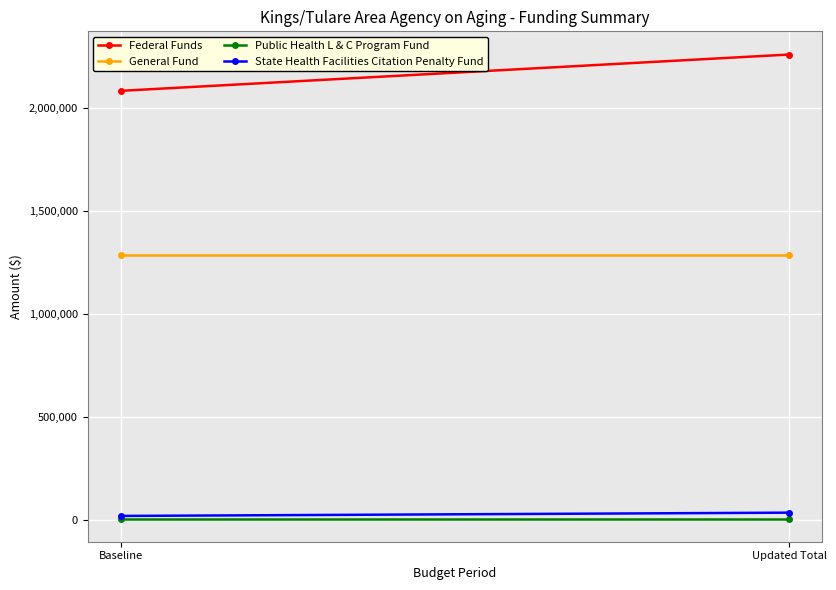

Reading left to right, list all the values displayed in this chart.

Federal Funds: 2084612	2261083
General Fund: 1287997	1287997
Public Health L & C Program Fund: 4885	4885
State Health Facilities Citation Penalty Fund: 17444	33389